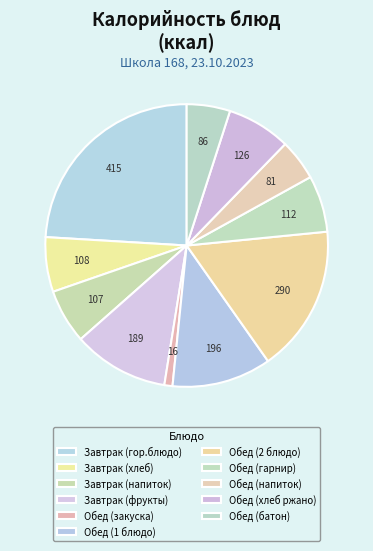

How many slices are in this pie chart?

11